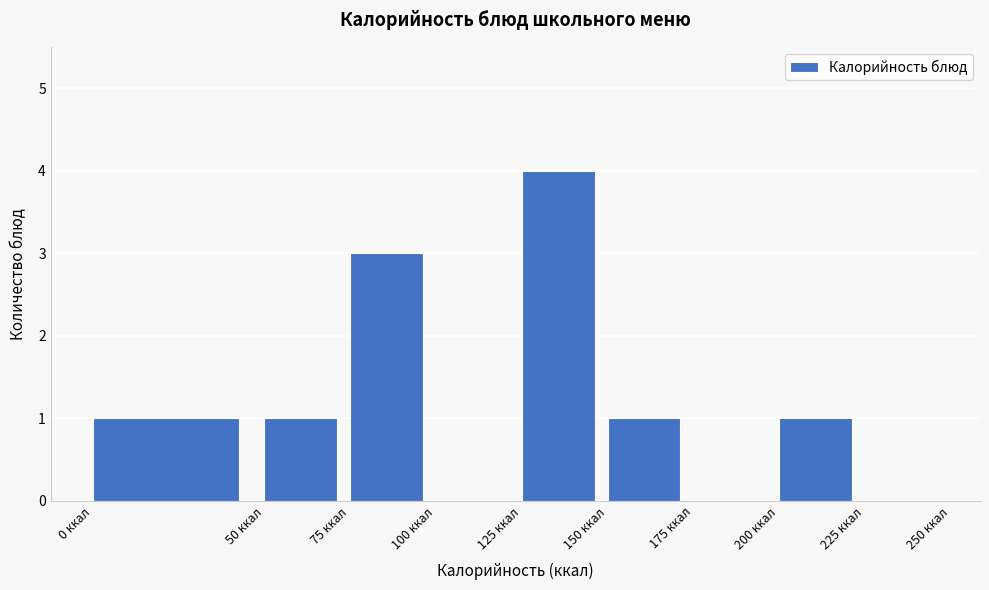

What is the height of the bar covering 125 to 150 on the x-axis? The values are not printed on the chart, so give them approximately, as read against the axis.

4